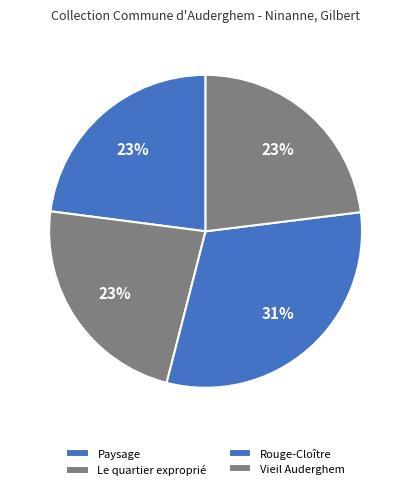

Does Rouge-Cloître represent more than half of the total?

No